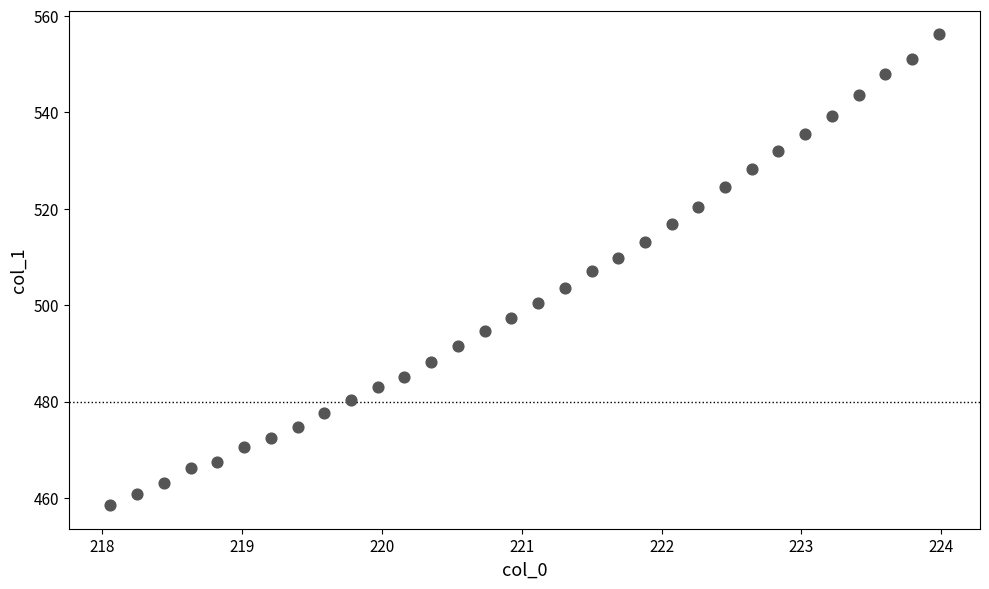

What is the range of Y values (max minus min)?

97.7